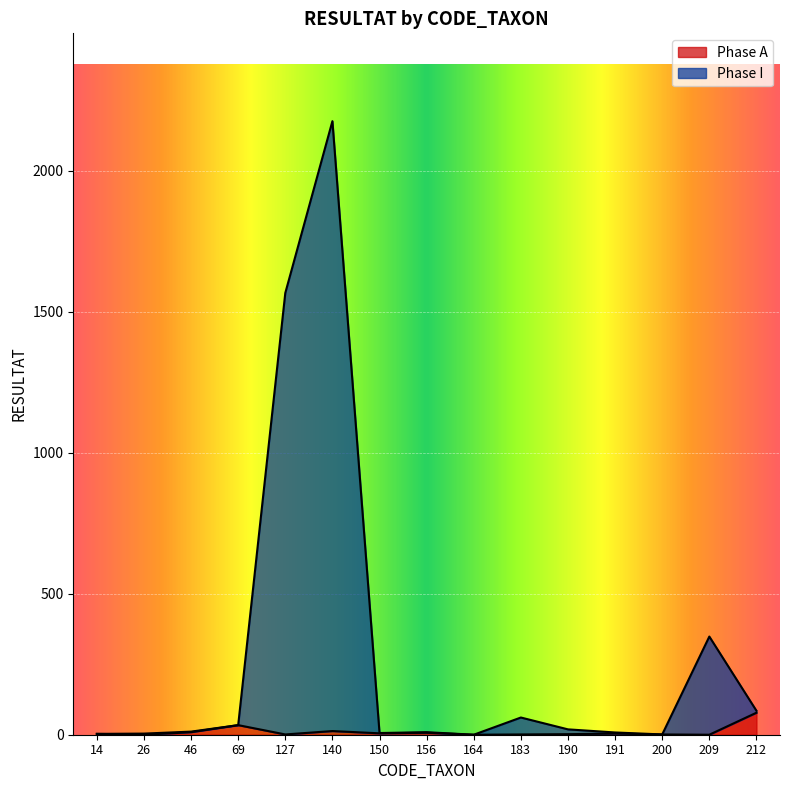

Where is the first local minimum for Phase I?

150